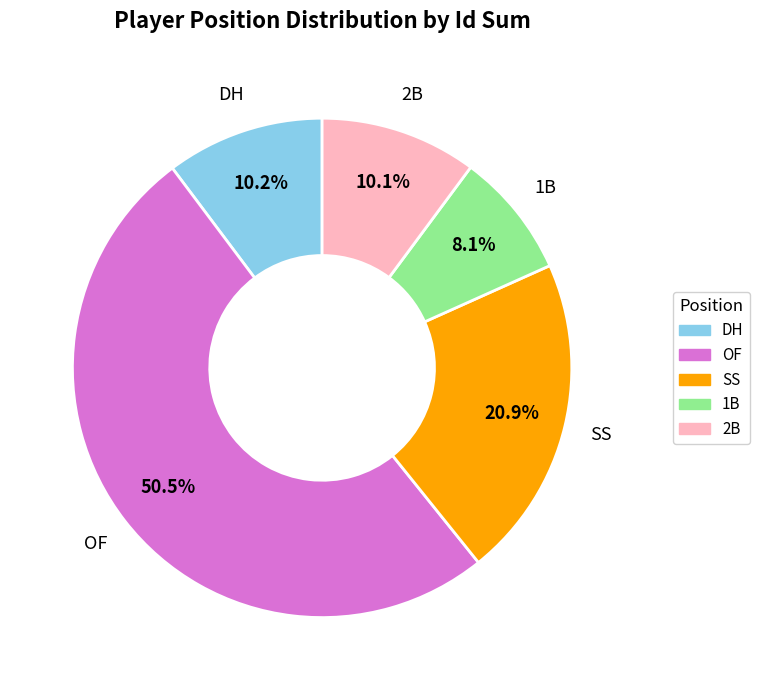

True or false: 2B accounts for 10% of the total.

True